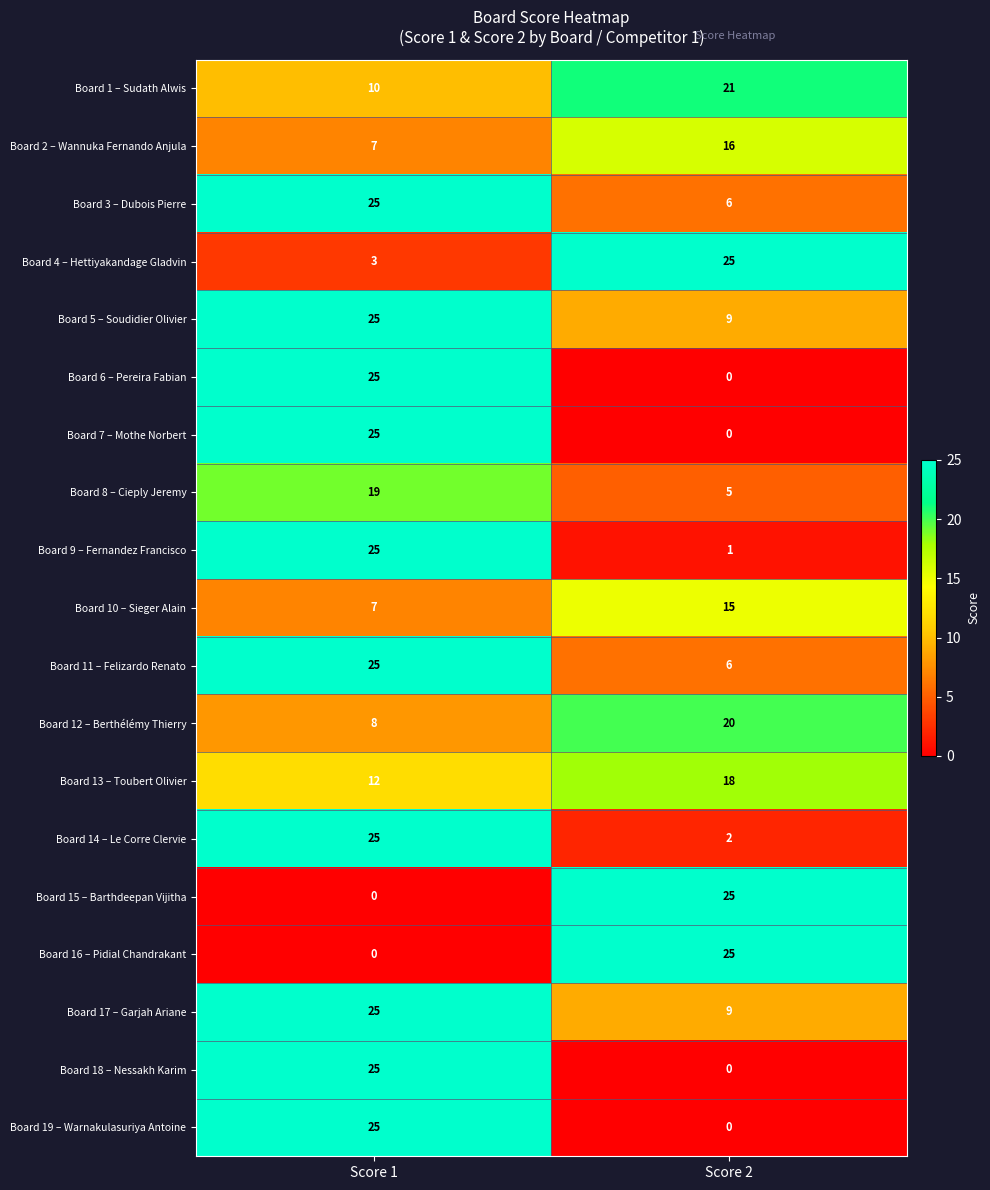

Count the number of categories in the chart.

2